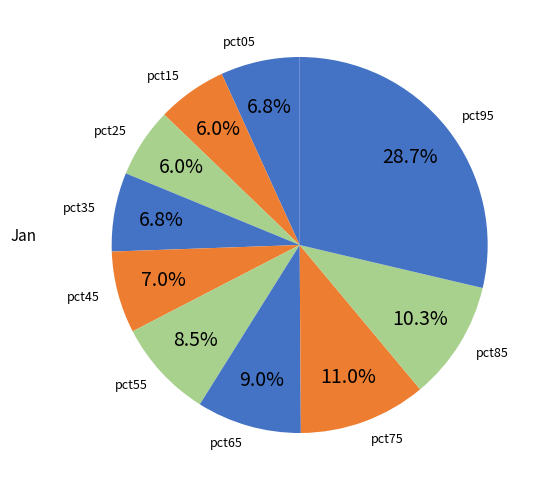

True or false: pct05 accounts for 1% of the total.

False